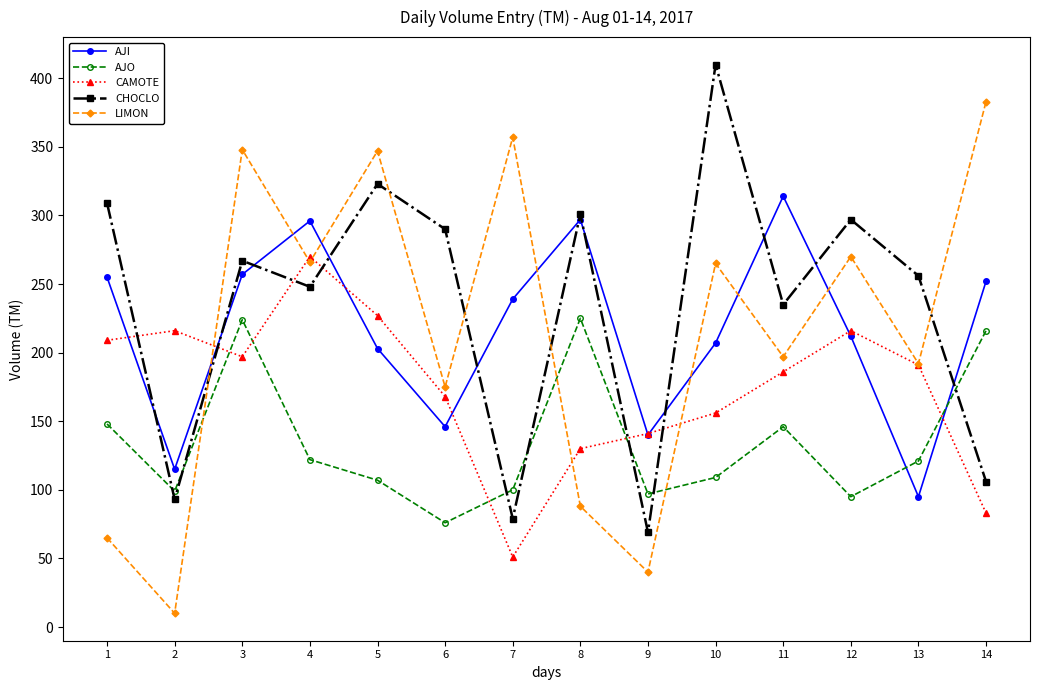

At which category does AJO reach its first local peak?

3